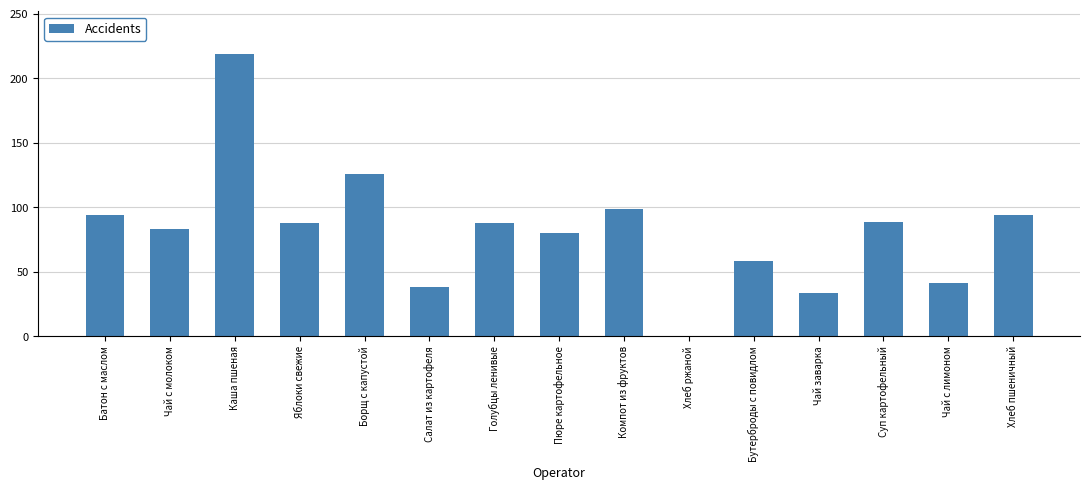

What is the sum of all values?

1228.3